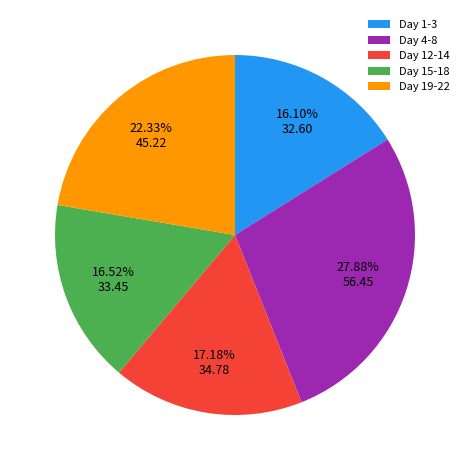

To the nearest percent, what is the difference between the largest and smallest slice percentages?

12%